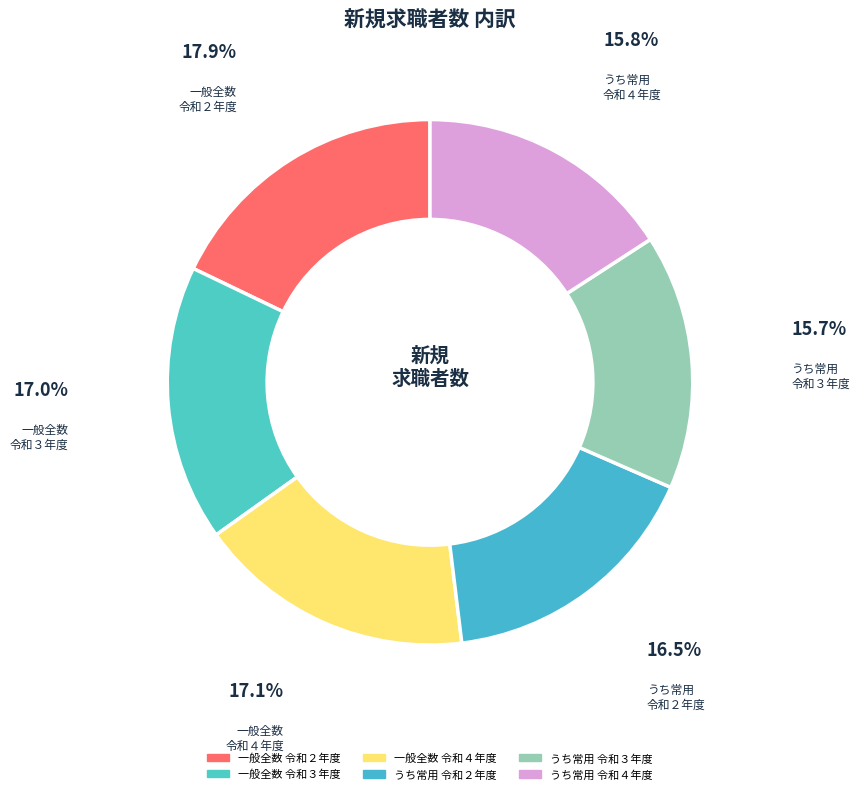

Does 一般全数 令和２年度 account for over 50% of the chart?

No